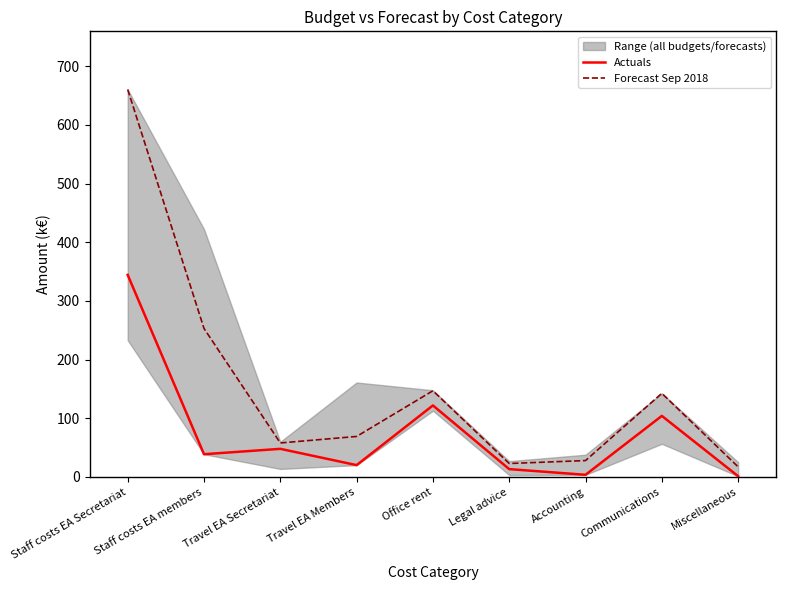

Which series changed the most between Legal advice and Communications?

Forecast Sep 2018